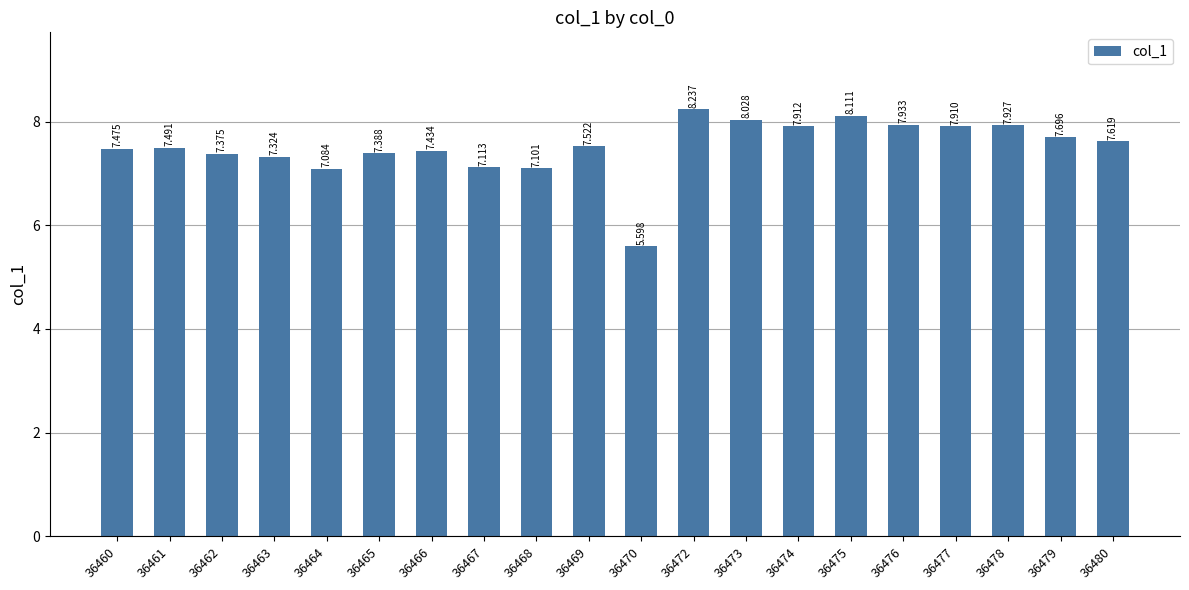

What is the sum of all values?

150.3